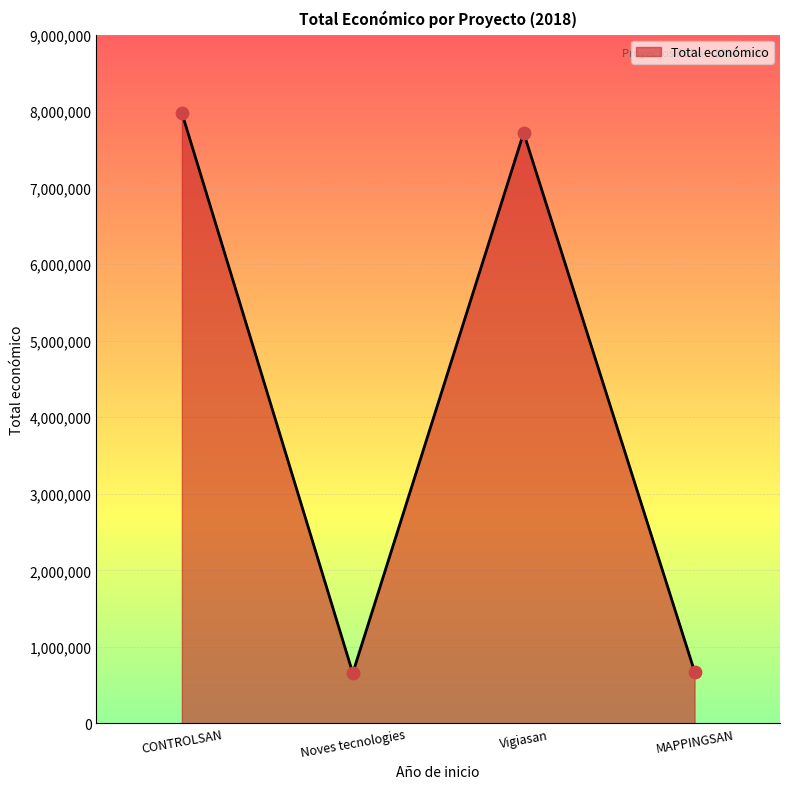

Which has a higher value, Vigiasan or MAPPINGSAN?

Vigiasan